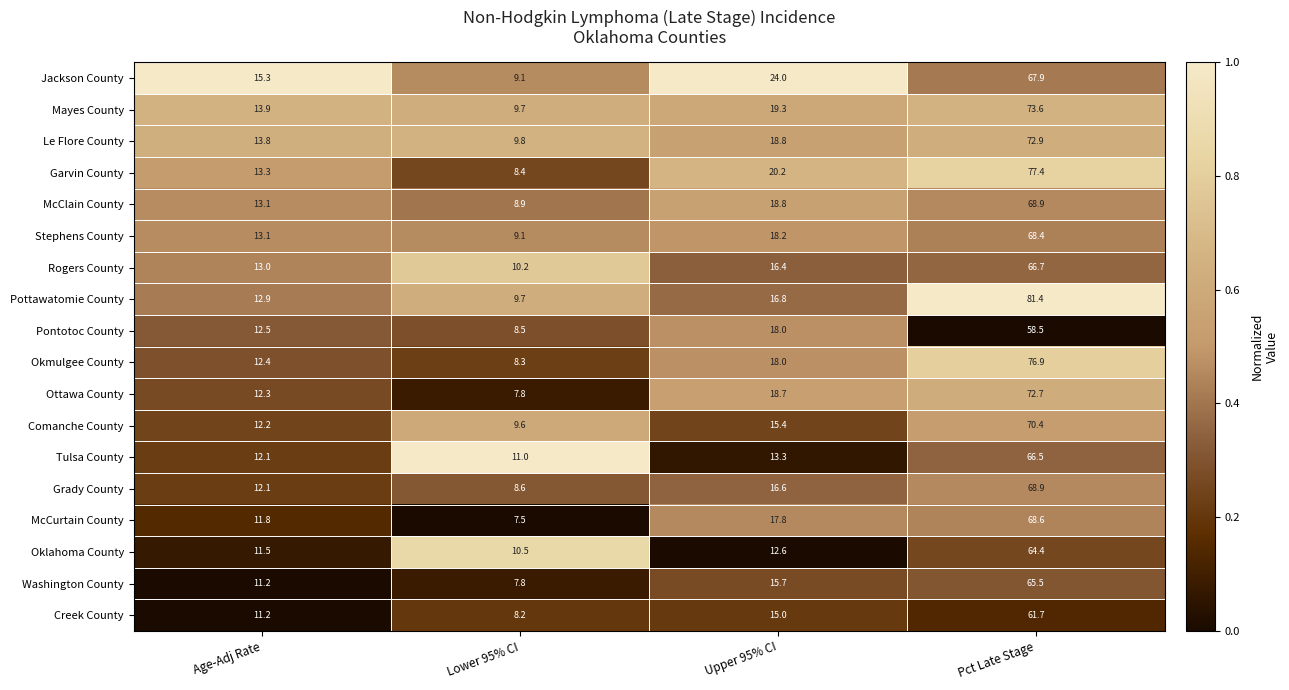

What is the greatest value displayed?

81.4